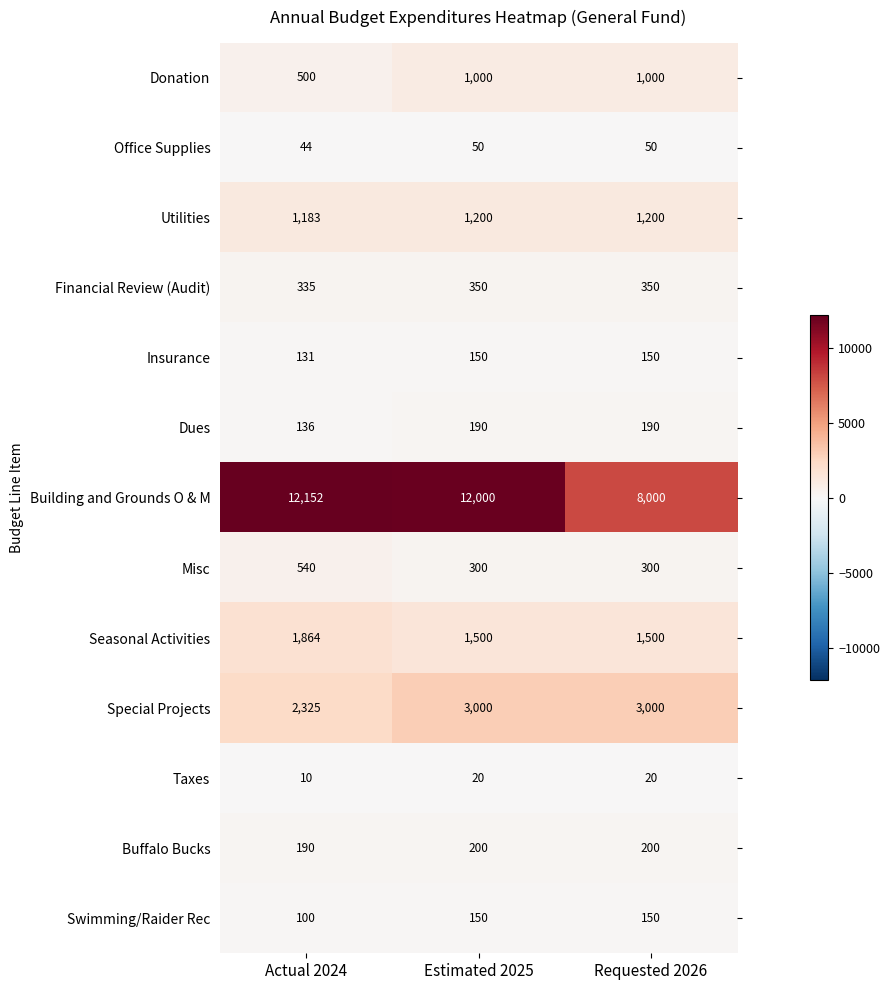

What is the spread (max minus min) of values at Requested 2026?

7980